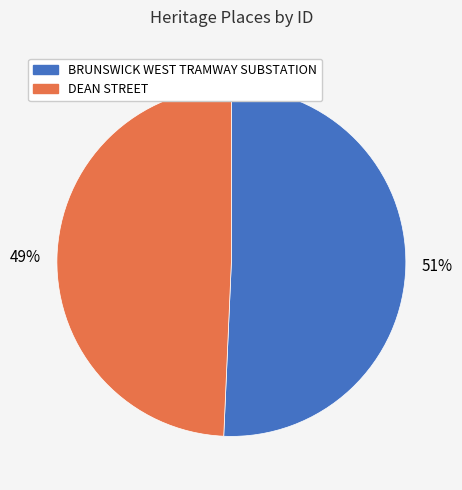

Which category has the smallest portion of the pie?

DEAN STREET